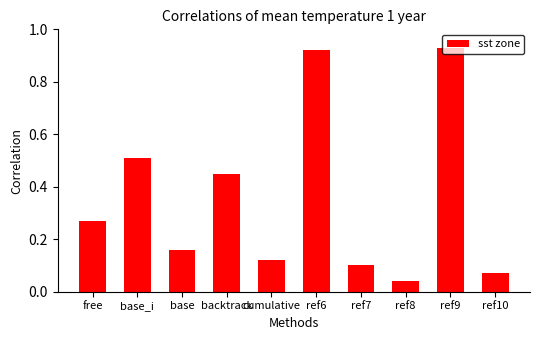

How many distinct data groups are displayed?

1